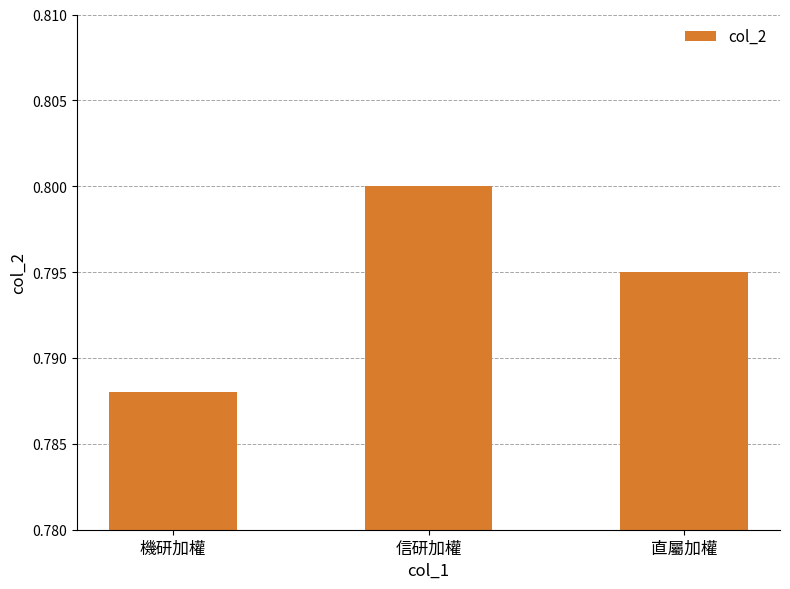

True or false: the data shows 0.2 at 直屬加權.

False